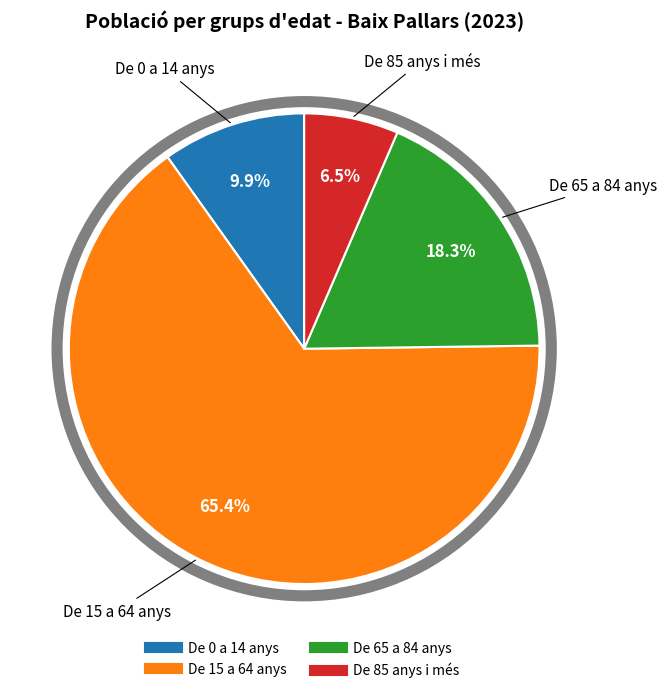

Does De 0 a 14 anys represent more than half of the total?

No